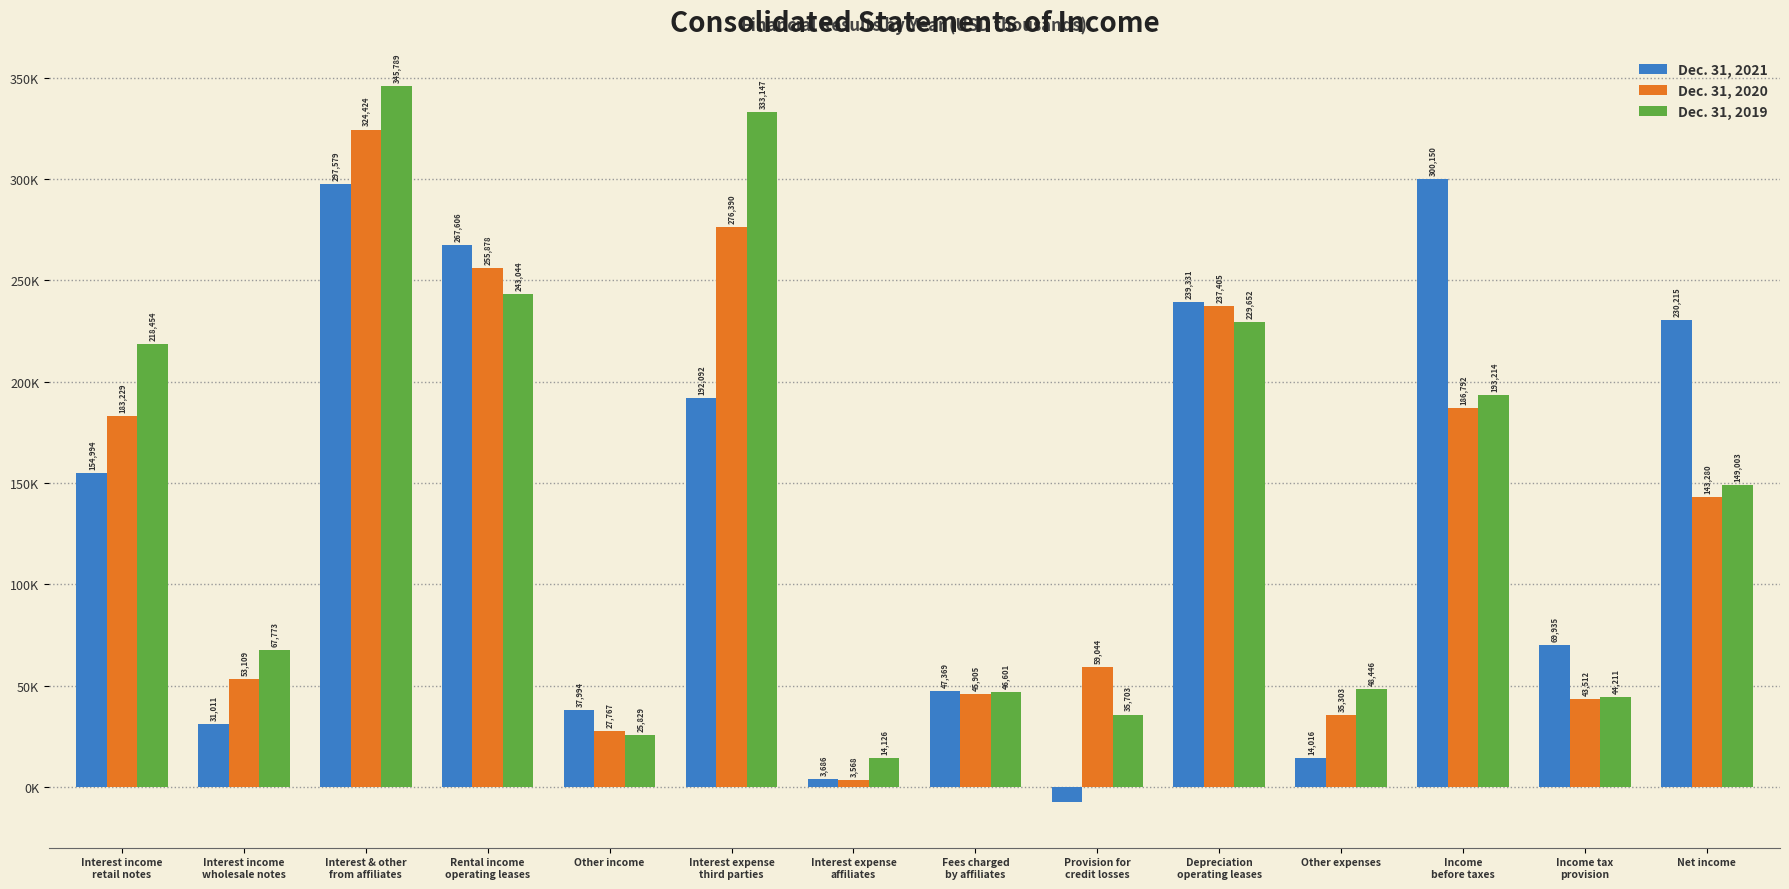

What is the difference between the maximum and minimum values in the Dec. 31, 2020 series?

320856